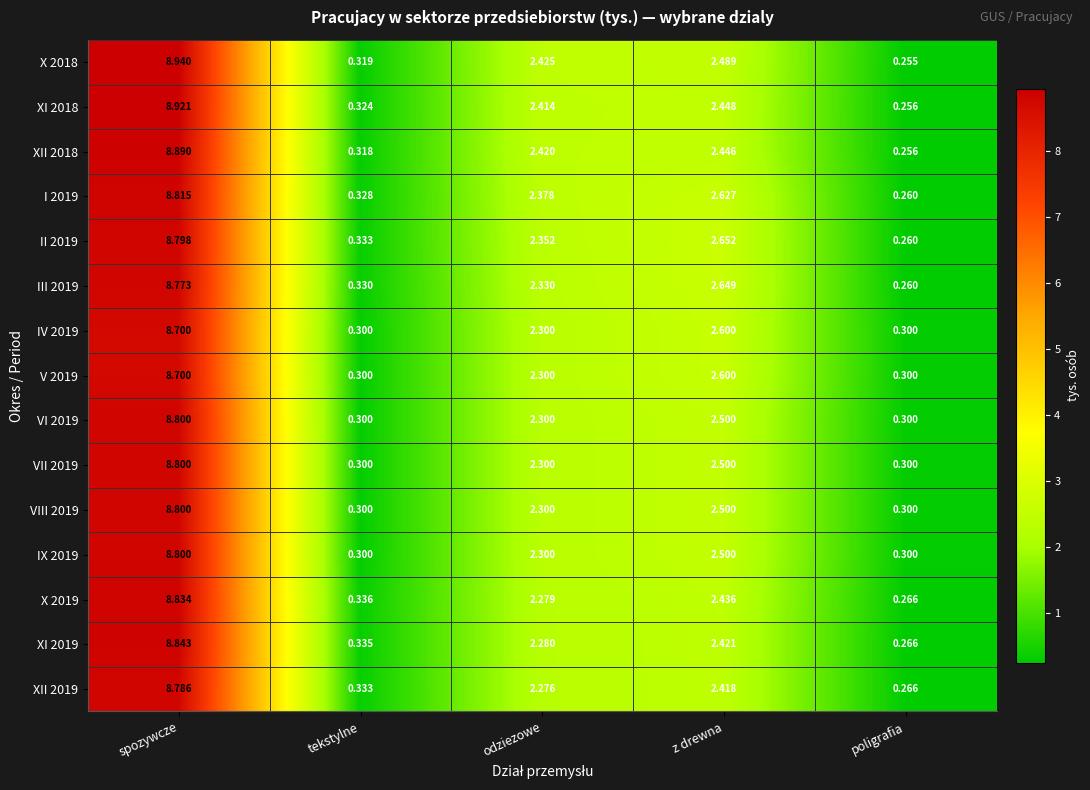

Is the value of XI 2018 at spozywcze greater than the value of IX 2019 at spozywcze?

Yes